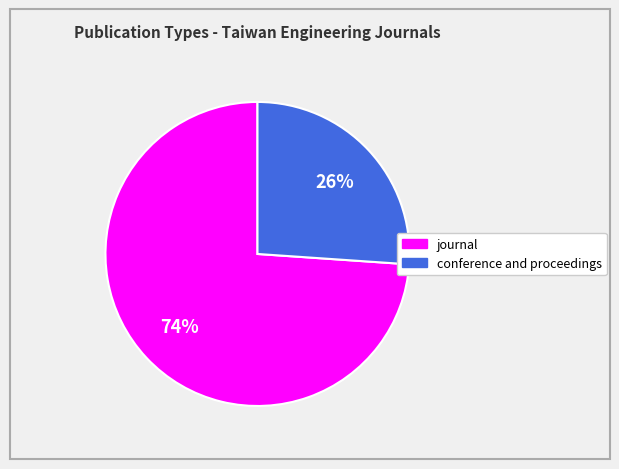

Do journal and conference and proceedings together represent more than half of the pie?

Yes